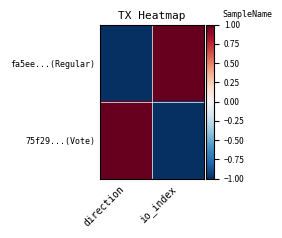

At which label is fa5ee...(Regular) closest to 0?

direction